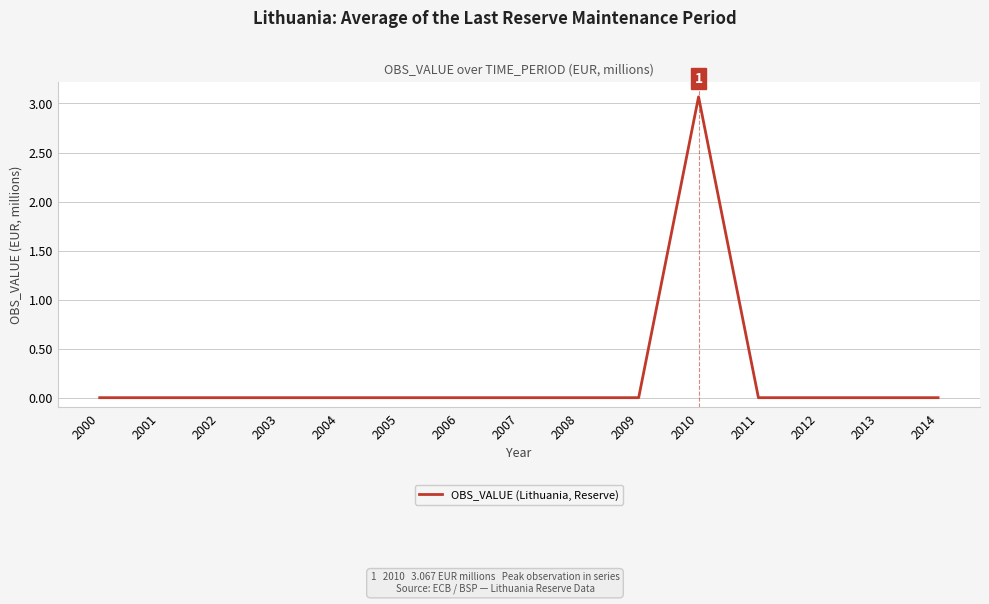

The chart shows a value of -2.0 at 2009. True or false?

False